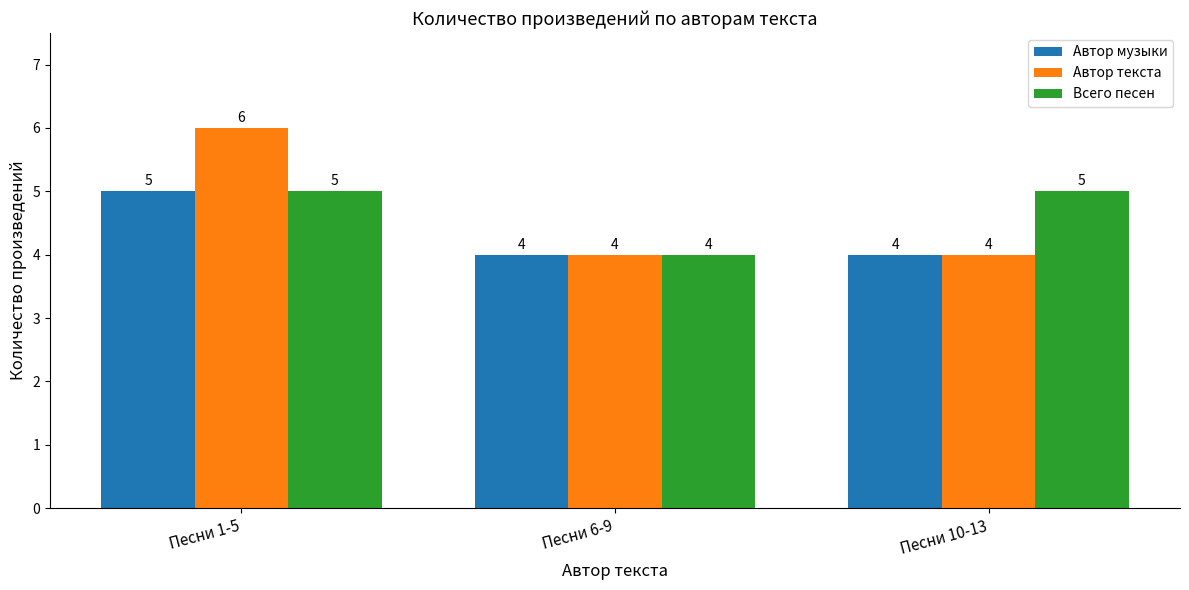

What is the value of the Всего песен bar at the 2nd from the left?

4